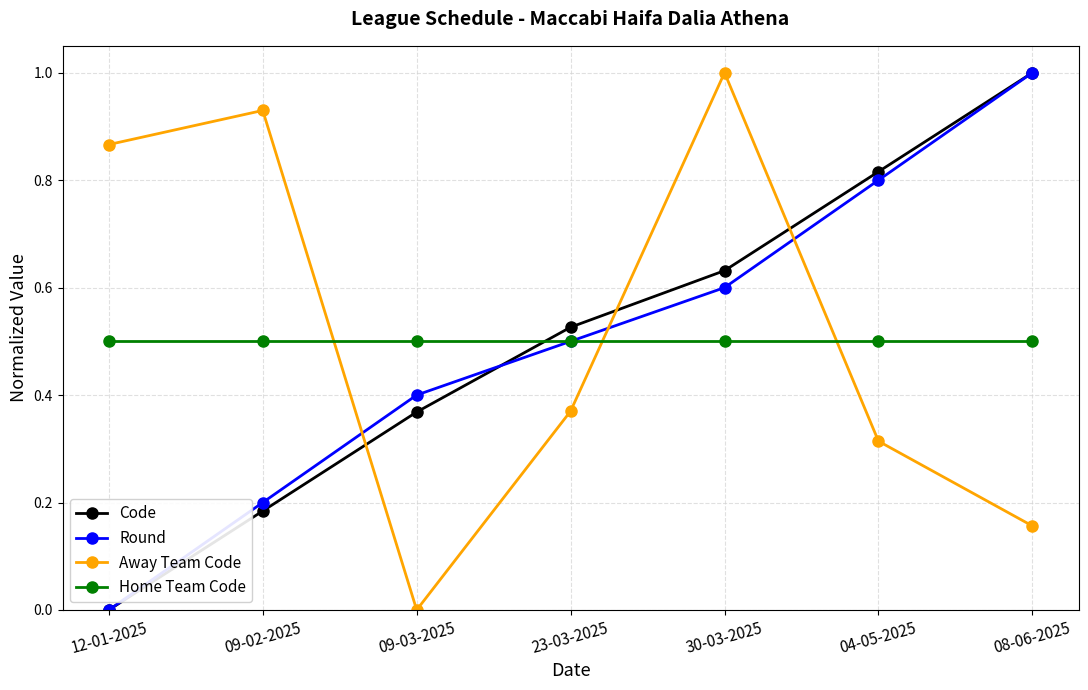

True or false: Round has a value of 0.6 at 30-03-2025.

True